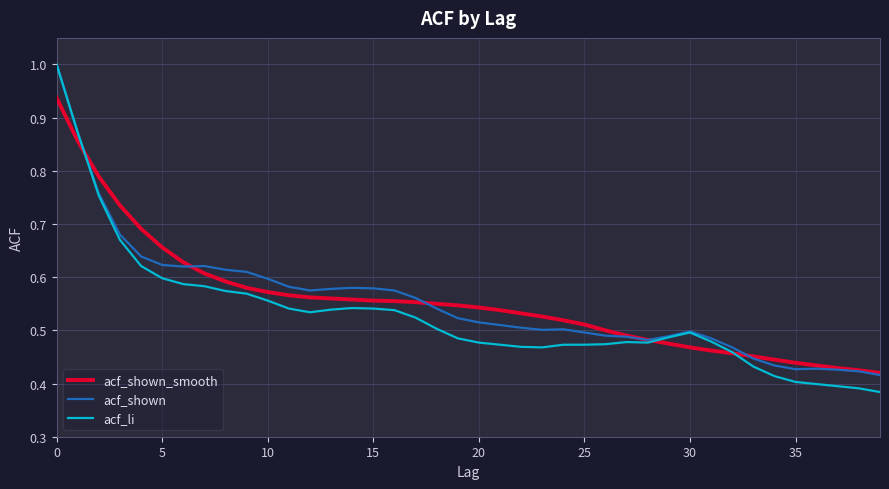

True or false: acf_shown_smooth and acf_li intersect in this chart.

True